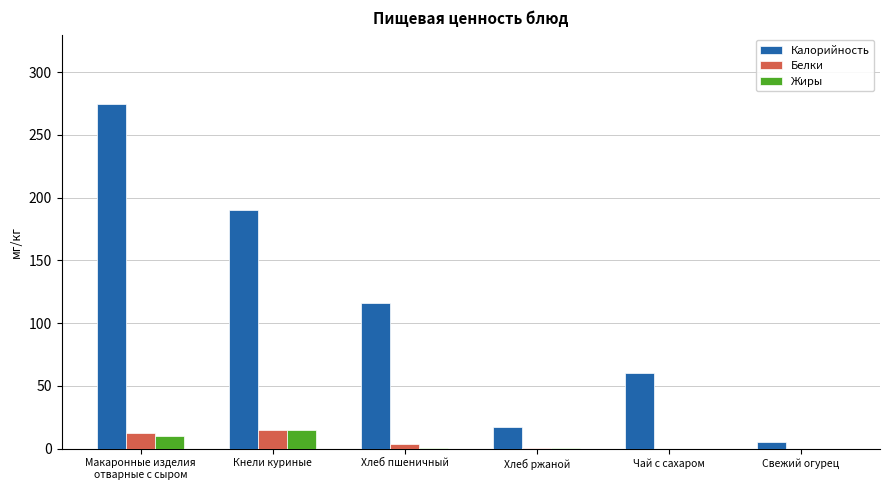

True or false: Жиры has a value of 0.0 at Свежий огурец.

True